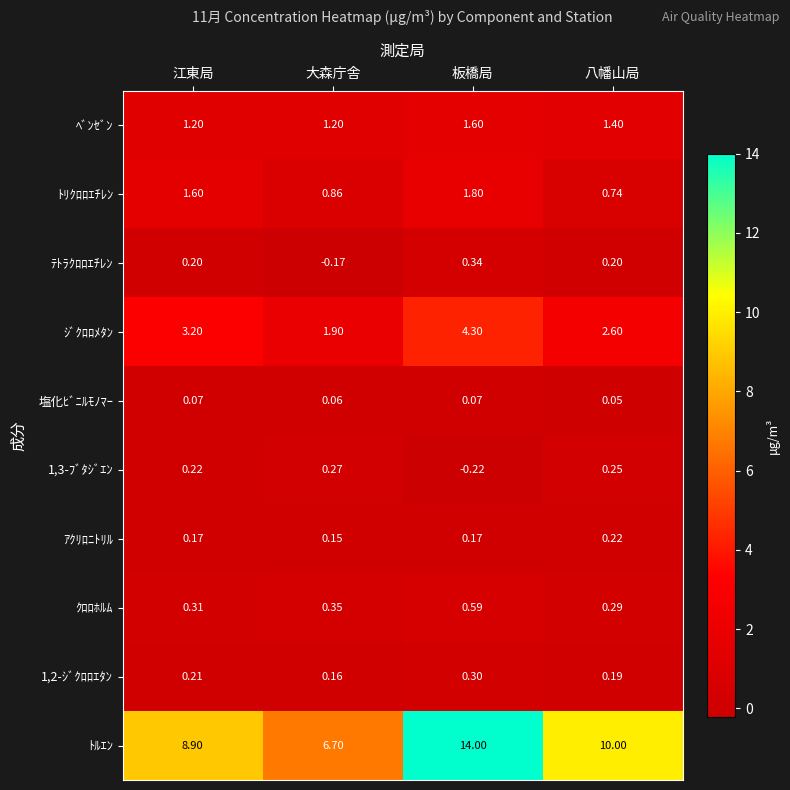

At which label does ｼﾞｸﾛﾛﾒﾀﾝ first exceed 3?

江東局